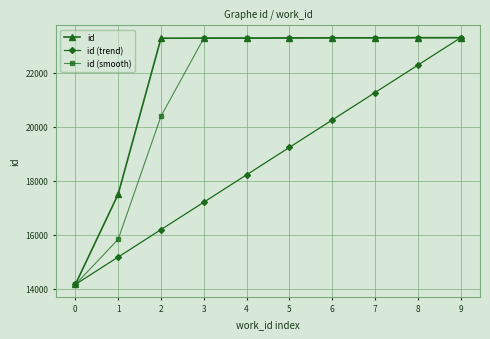

Between 6 and 8, which series saw the biggest shift?

id (trend)